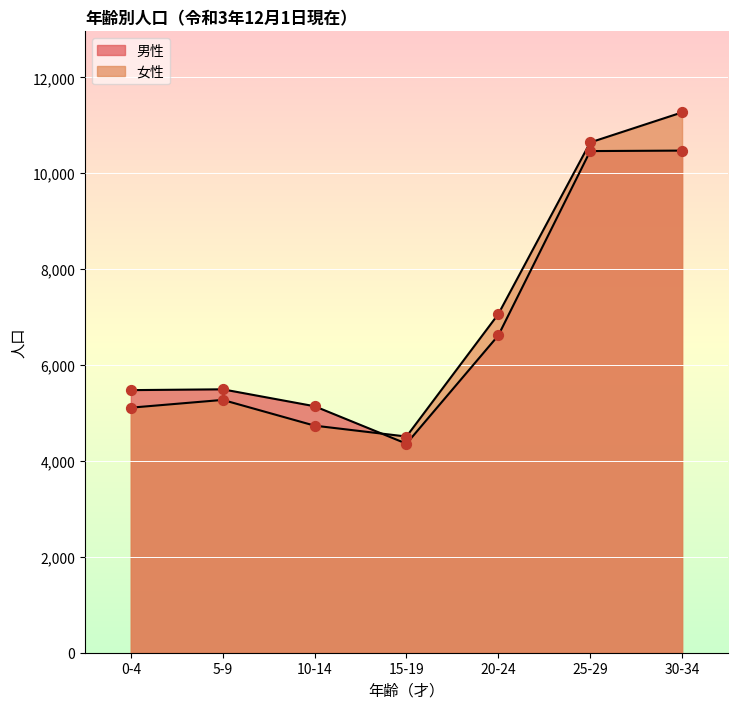

Which series has the widest spread of Y values?

女性